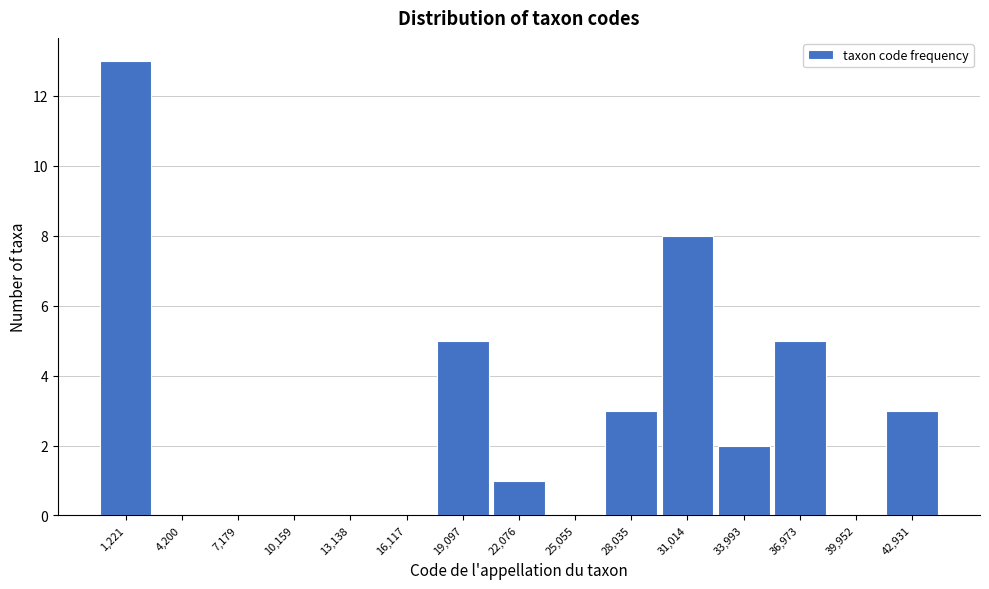

Reading right to left, extract all data points from this chart.

42,931=3	39,952=0	36,973=5	33,993=2	31,014=8	28,035=3	25,055=0	22,076=1	19,097=5	16,117=0	13,138=0	10,159=0	7,179=0	4,200=0	1,221=13